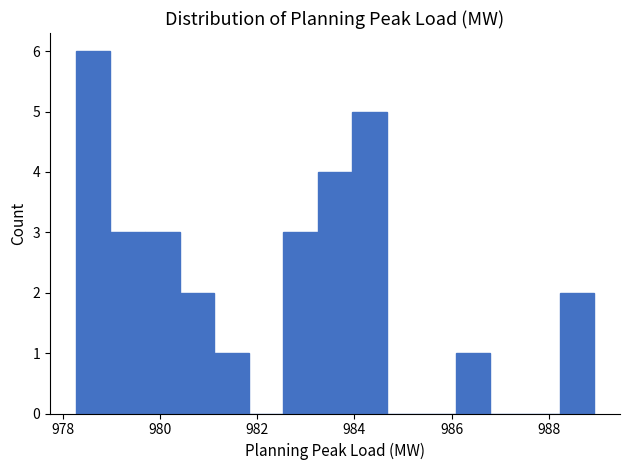

Read against the x-axis, roughly where is the centre of the tallest bar?

978.6